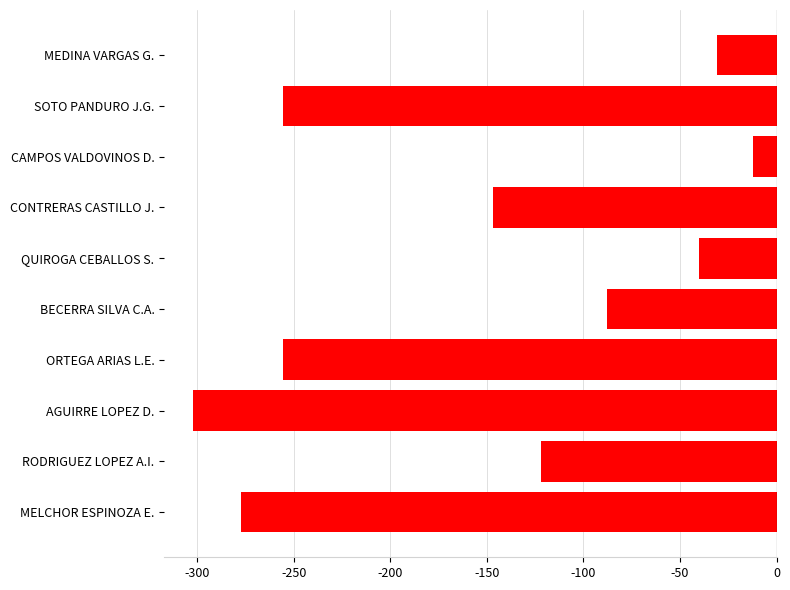

Which label corresponds to the largest value in the chart?

CAMPOS VALDOVINOS D.